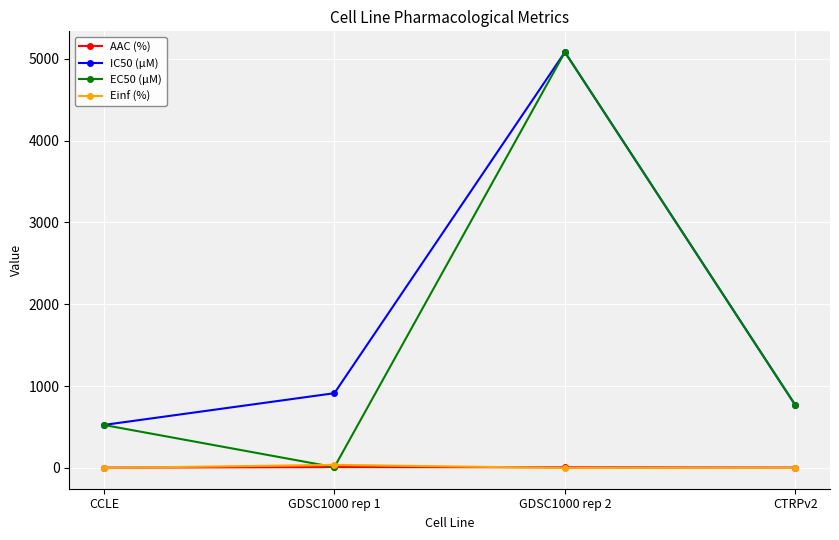

Is it true that Einf (%) equals 0.0 at CCLE?

True